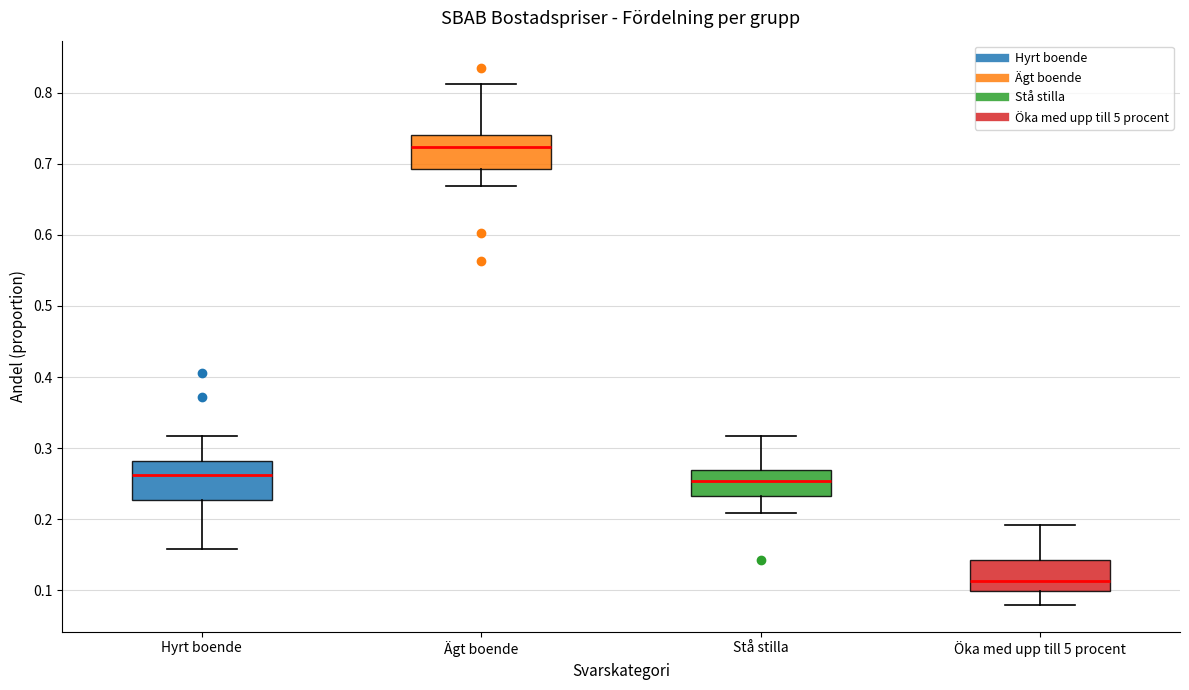

Where does the lower whisker of the box for Ägt boende end on the y-axis? The values are not printed on the chart, so give them approximately, as read against the axis.

0.67